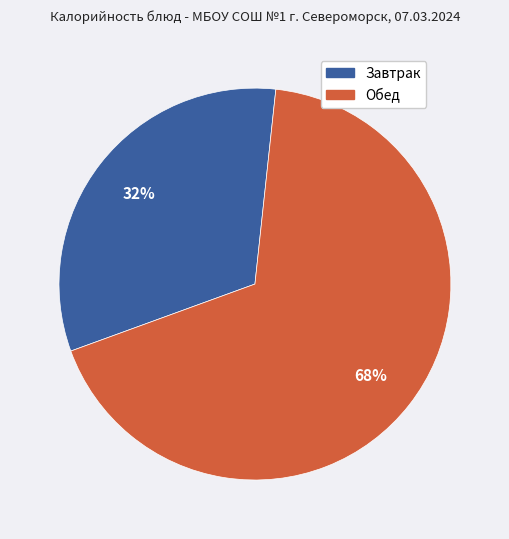

To the nearest percent, what percentage of the pie is Обед?

68%